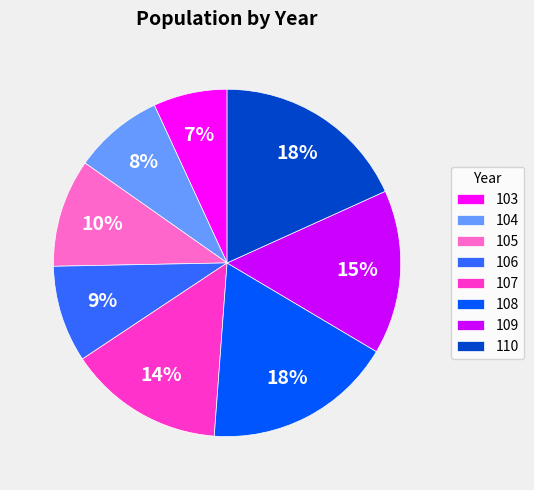

What is the smallest slice in the pie chart?

103